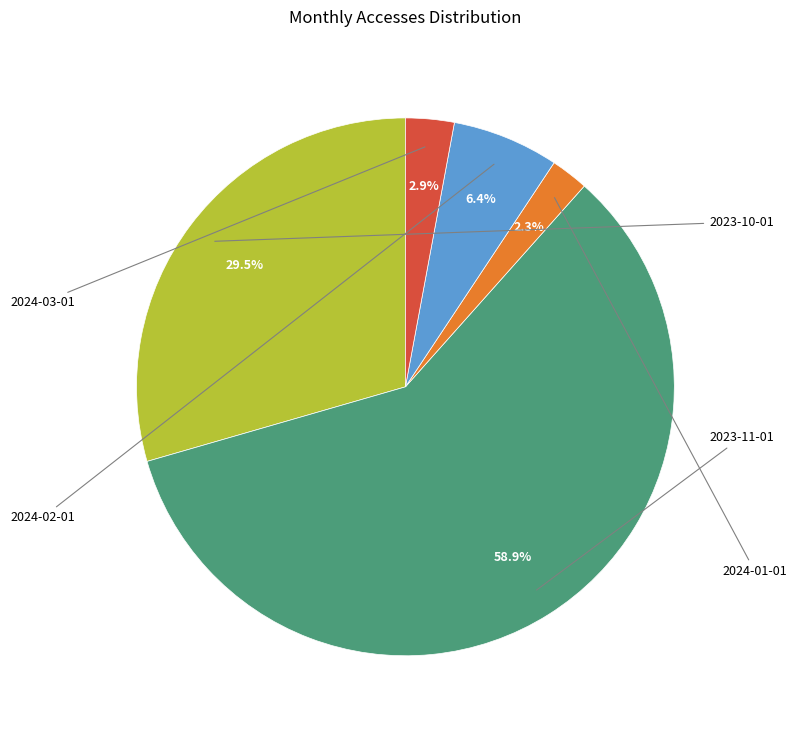

What percentage is the 2023-11-01 slice, to the nearest percent?

59%